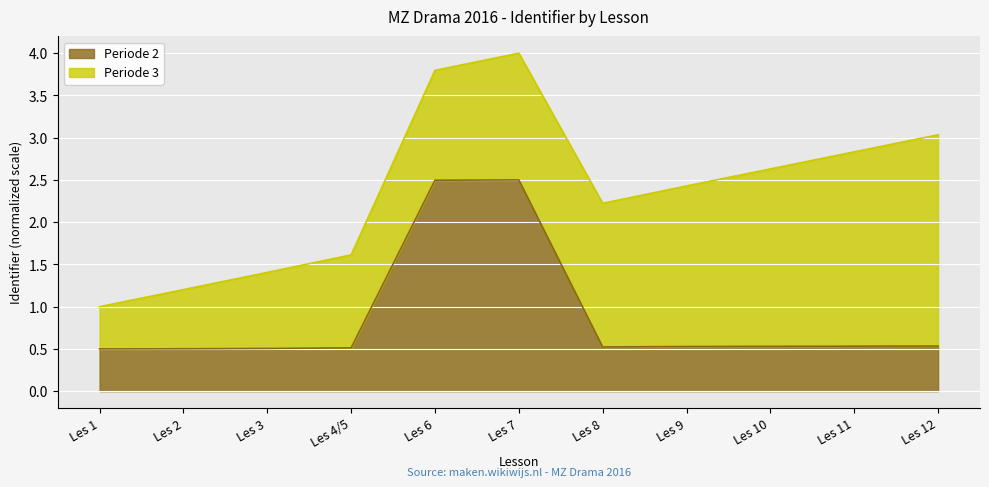

Rank the categories by value from highest to lowest.

Les 7, Les 6, Les 12, Les 11, Les 10, Les 9, Les 8, Les 4/5, Les 3, Les 2, Les 1